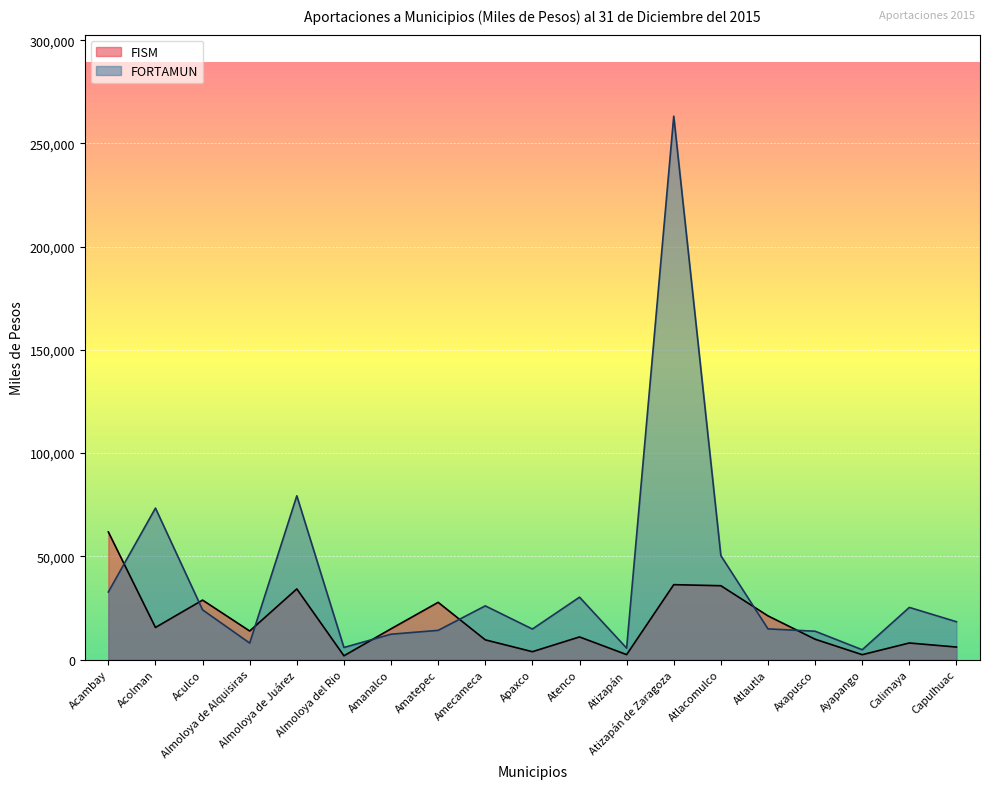

What is the difference between the second highest and second lowest values in the FISM series?

33917.1